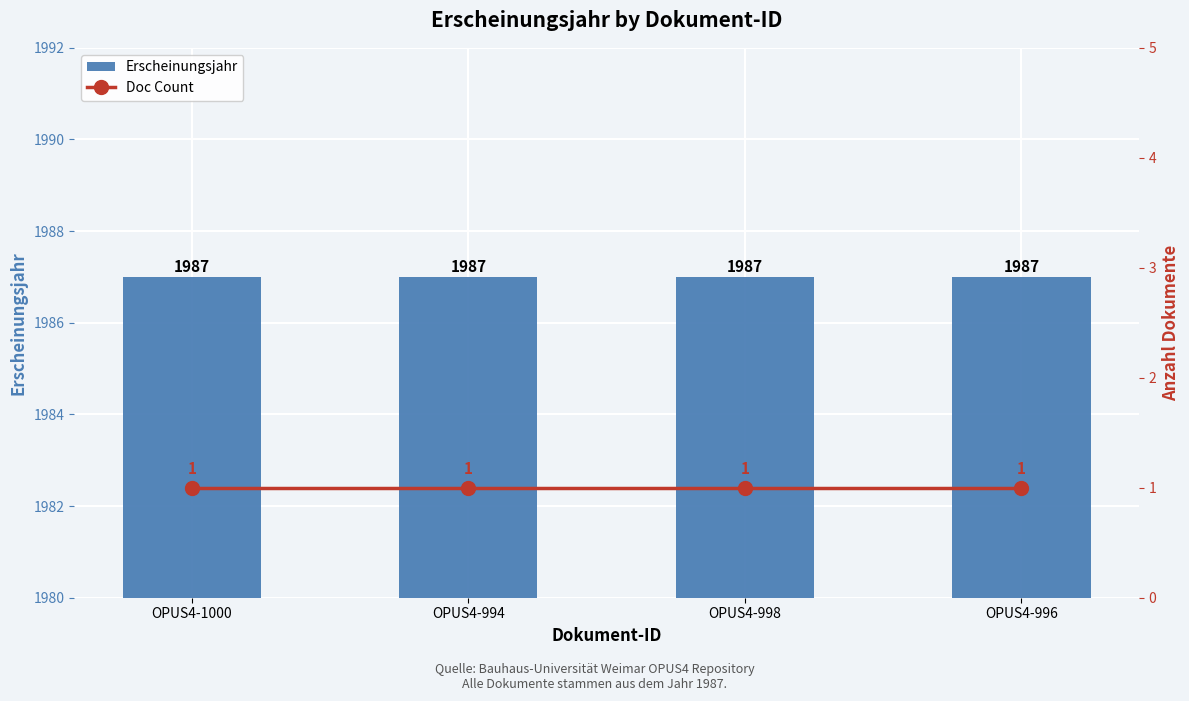

What is the sum of the Doc Count values at OPUS4-998 and OPUS4-994?

2